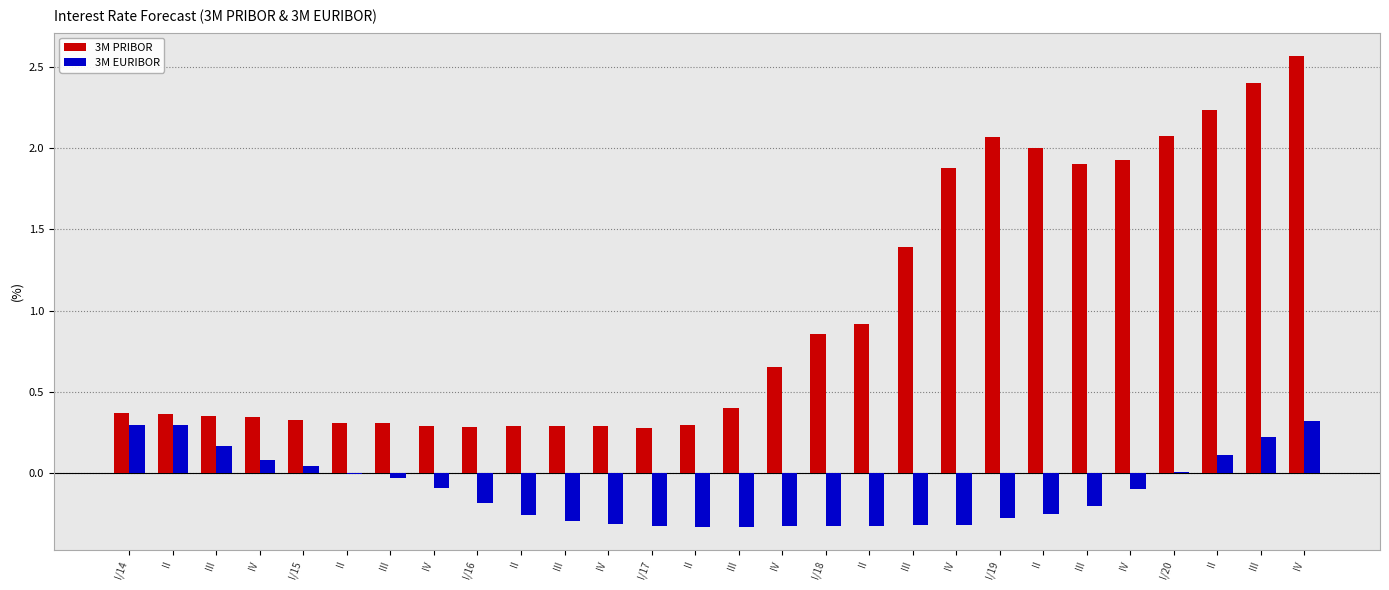

Are the bars horizontal?

No